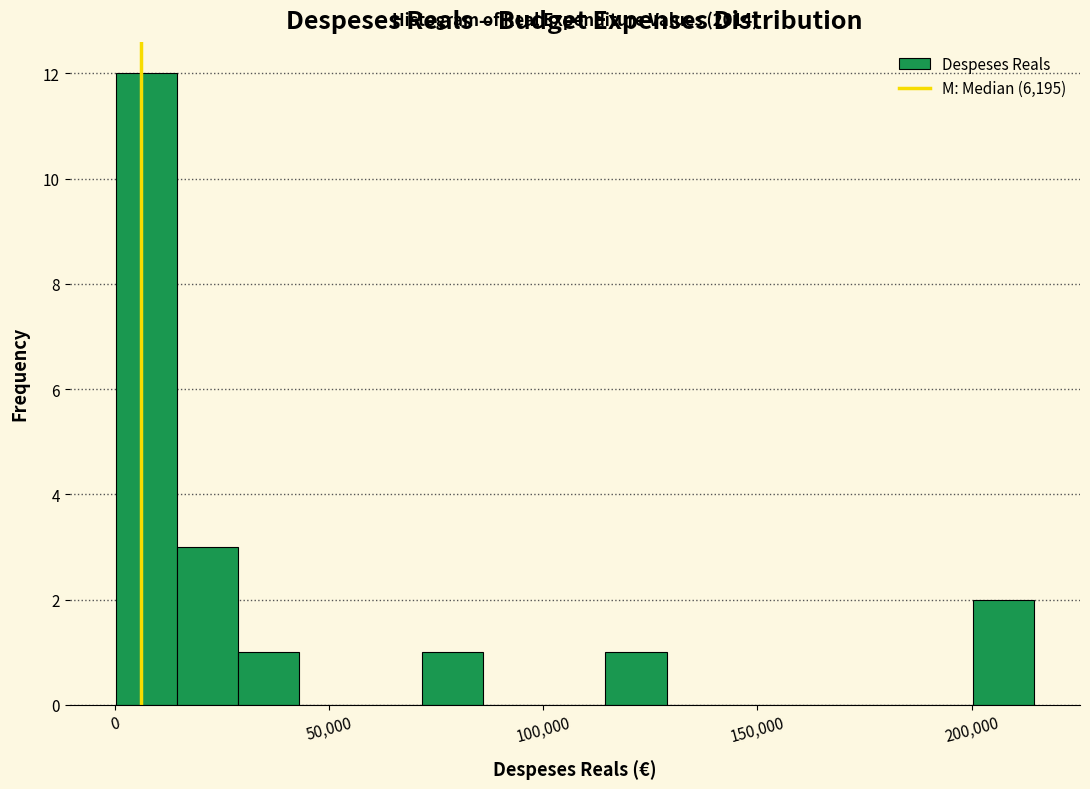

Around what value on the x-axis is the tallest bar? Give the approximate position of its centre, as read against the axis.

5000